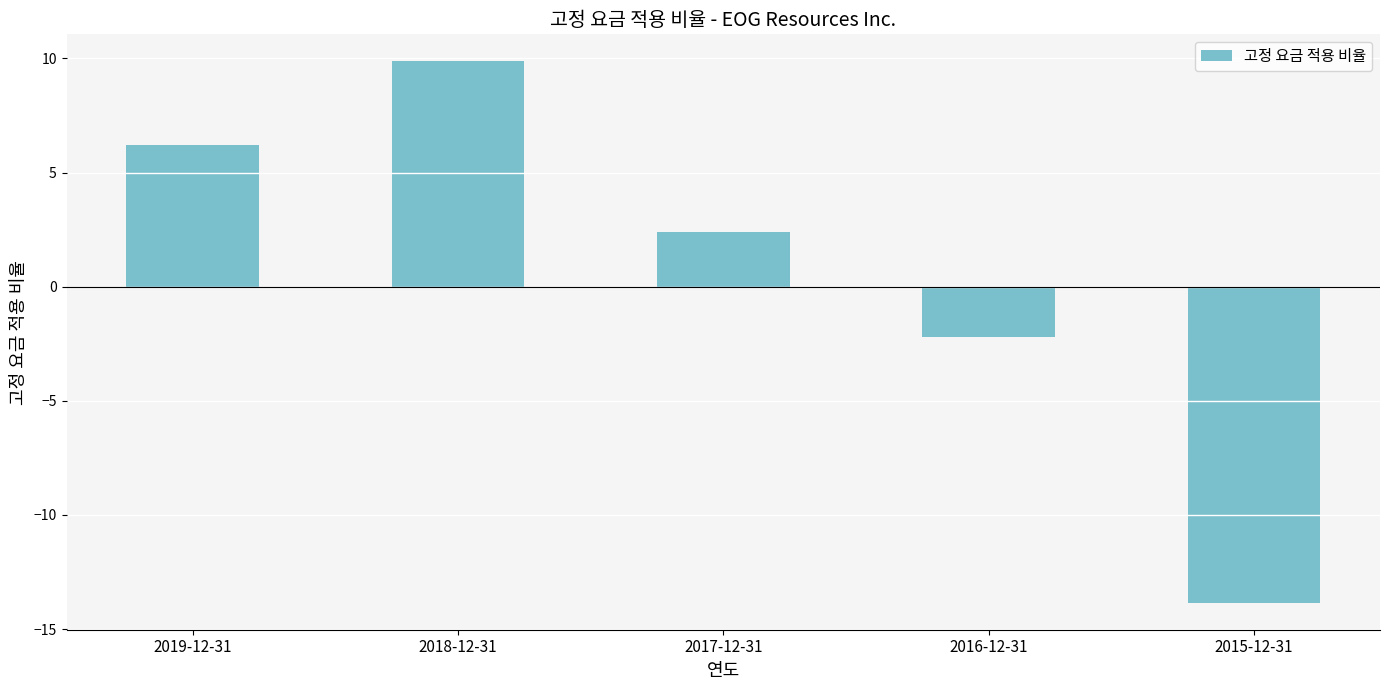

How many data points are above 2?

3